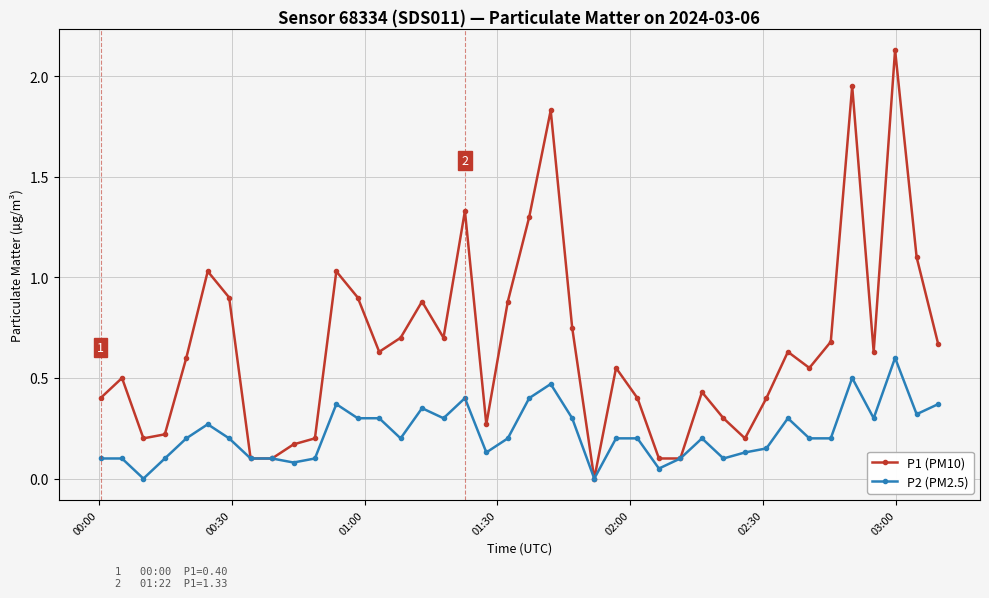

At how many categories does at least one series exceed 1?

8